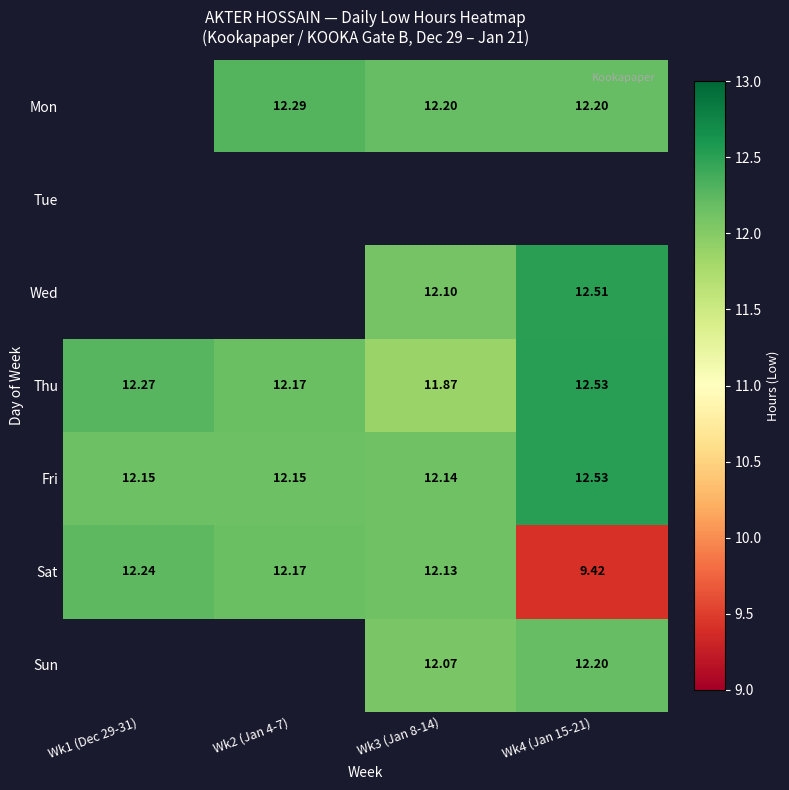

What is the difference between the maximum and minimum values in the Fri series?

0.4